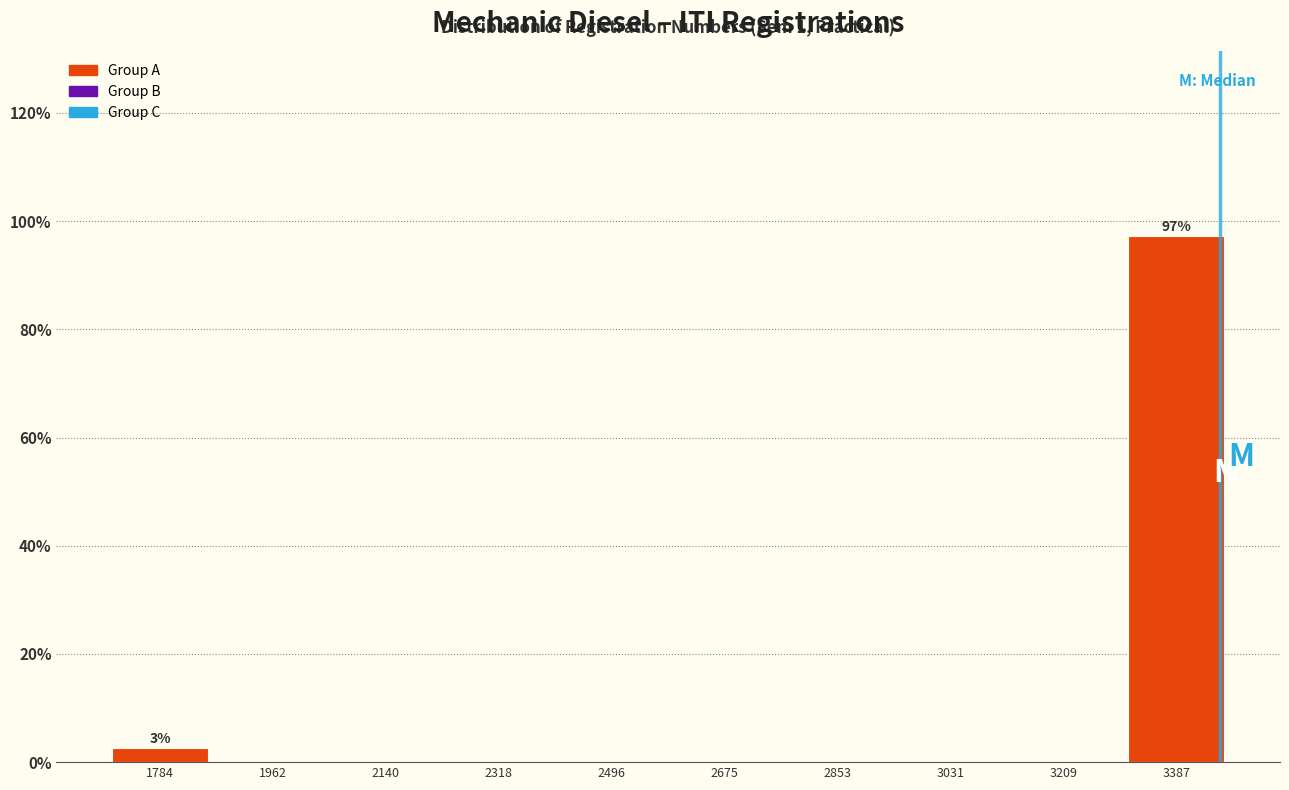

Over which range of the x-axis is the bar tallest?

3300 to 3480